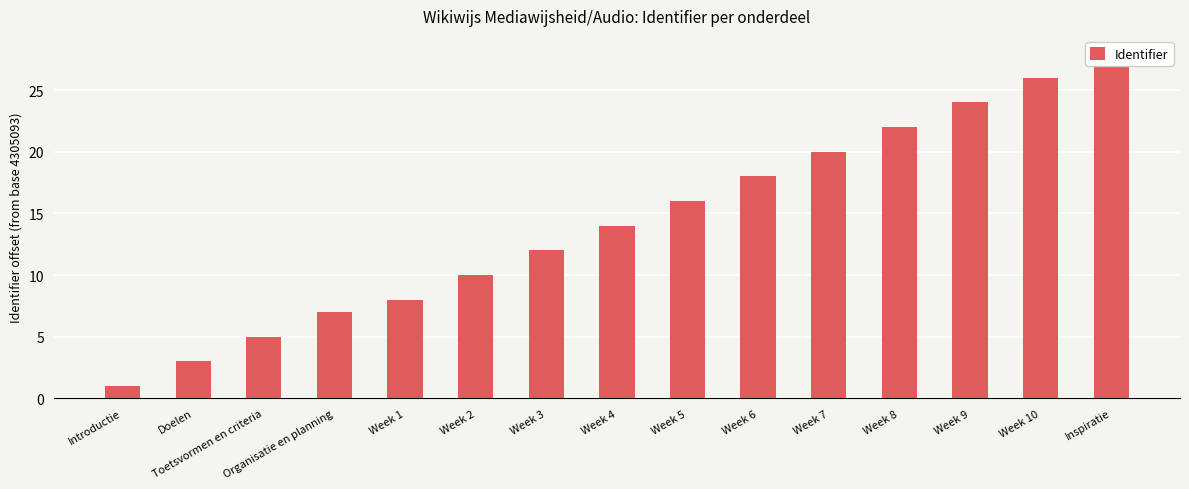

What is the ratio of the value at Week 8 to the value at Doelen?

7.3